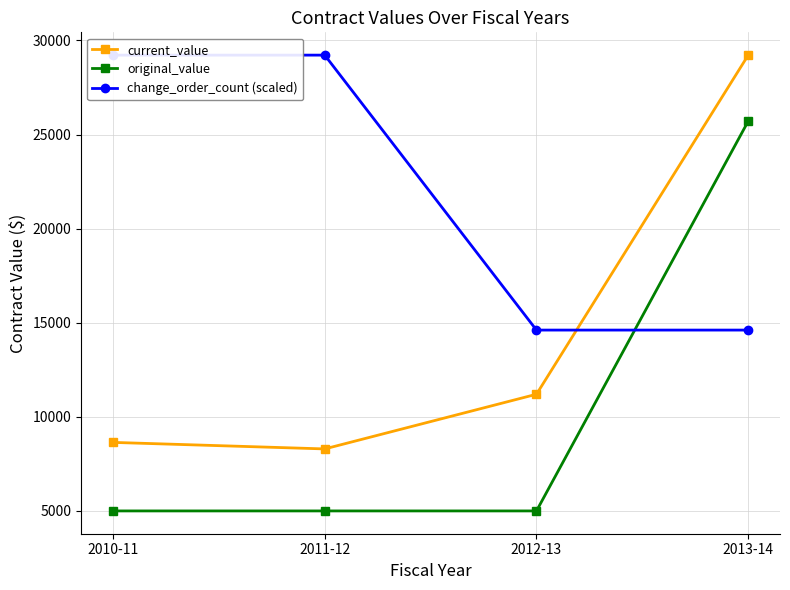

How many data points does each series have?

4